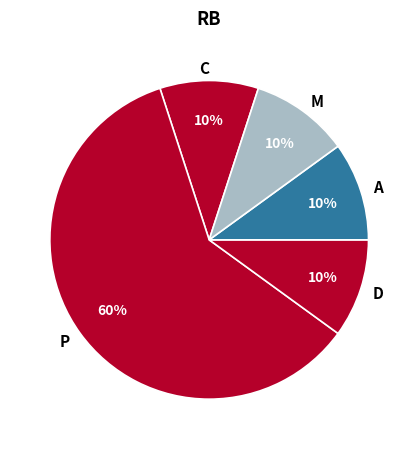

Do C and P together represent more than half of the pie?

Yes